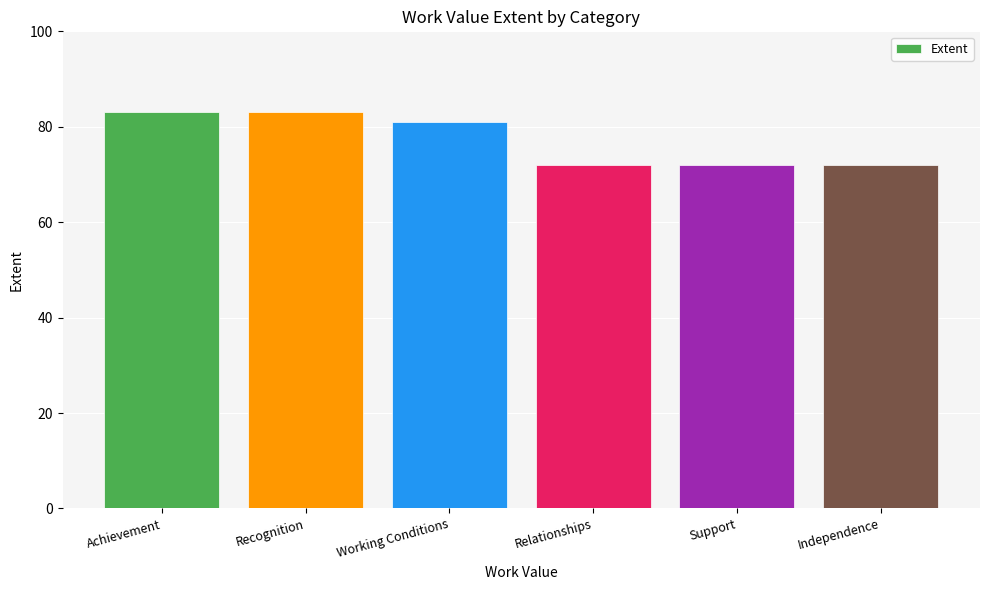

What is the change in value from Achievement to Working Conditions?

-2